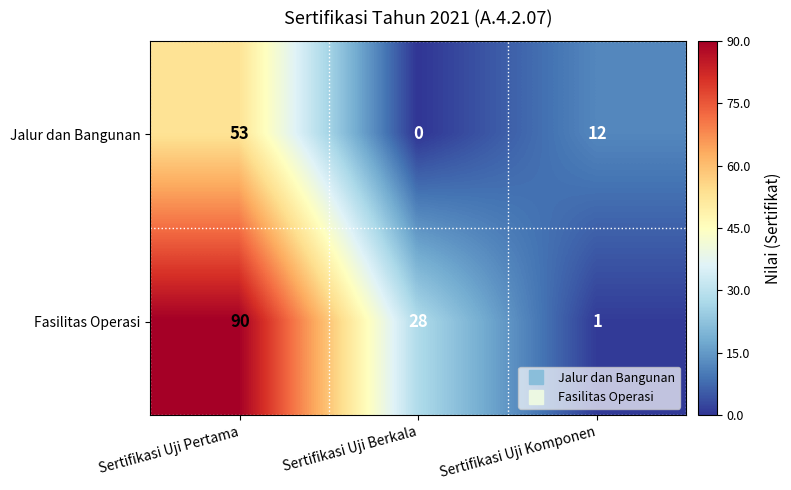

Rank the series at Sertifikasi Uji Pertama from highest to lowest value.

Fasilitas Operasi, Jalur dan Bangunan